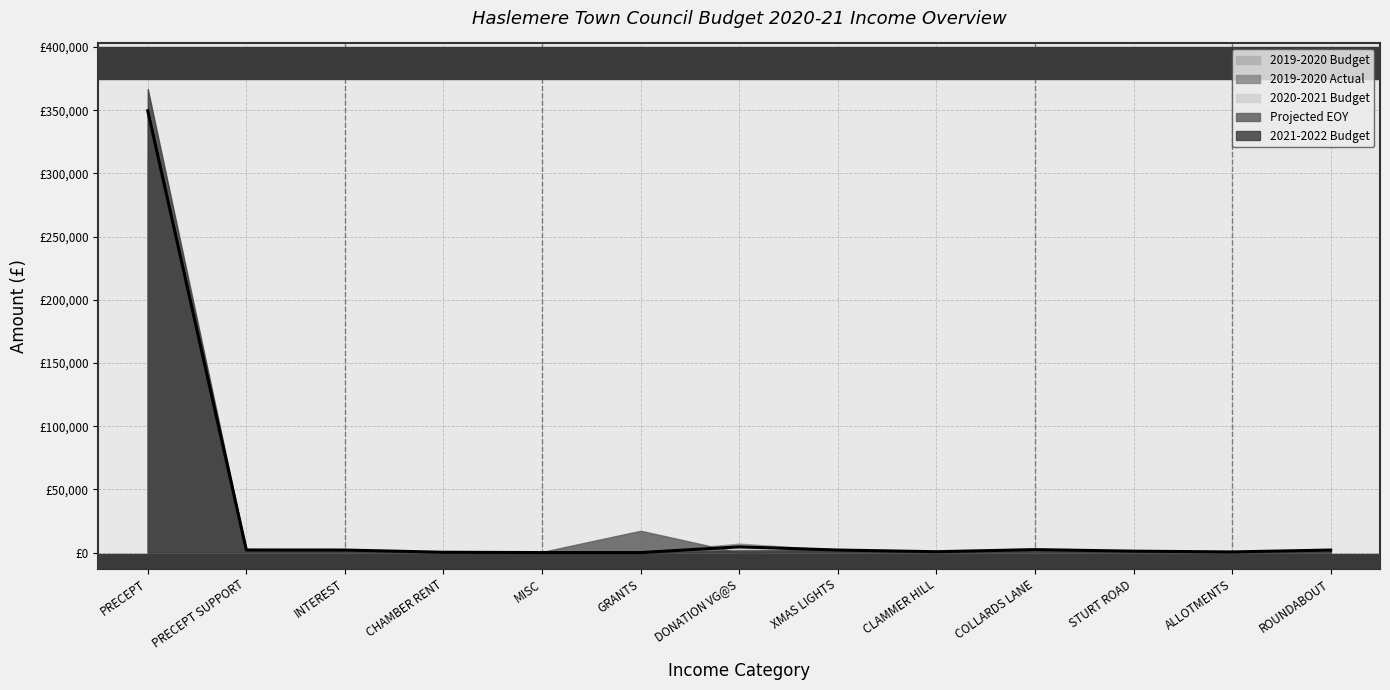

Reading left to right, transcribe all the data shown in this chart.

2019-2020 Budget: 311123	2730	550	250	120	0	5000	2000	803	2580	1180	500	2000
2019-2020 Actual: 311123	2730	2044	213	72	0	7078	2000	723	2402	1123	550	1000
2020-2021 Budget: 349530	2050	2000	250	0	0	4500	2000	670	2345	1110	500	2000
Projected EOY: 349530	2050	2000	0	500	17240	0	2000	670	2345	1110	300	1400
2021-2022 Budget: 366832	1370	2000	250	500	0	1700	2000	670	2345	1110	500	2600